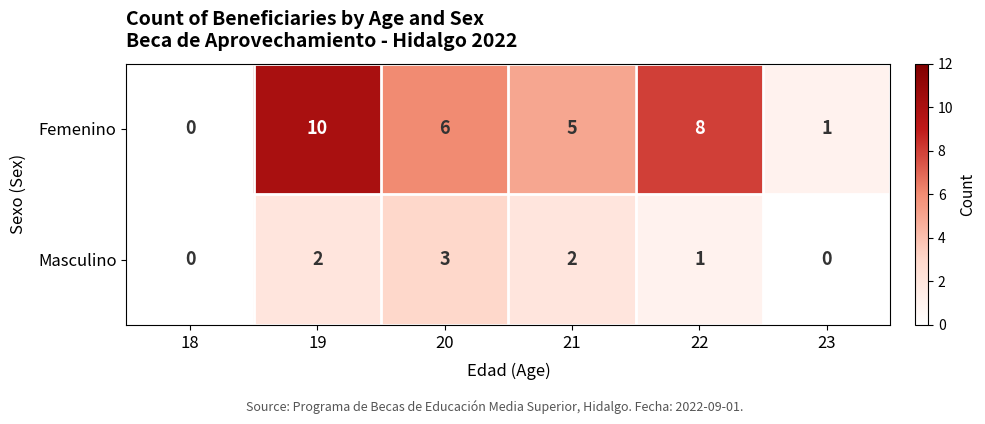

Reading left to right, what are all the values shown in this chart?

Femenino: 18=0	19=10	20=6	21=5	22=8	23=1
Masculino: 18=0	19=2	20=3	21=2	22=1	23=0